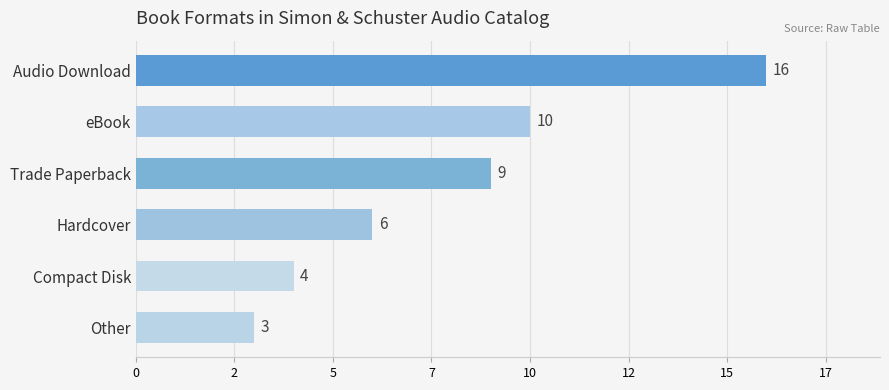

What is the difference between the maximum and second lowest values?

12